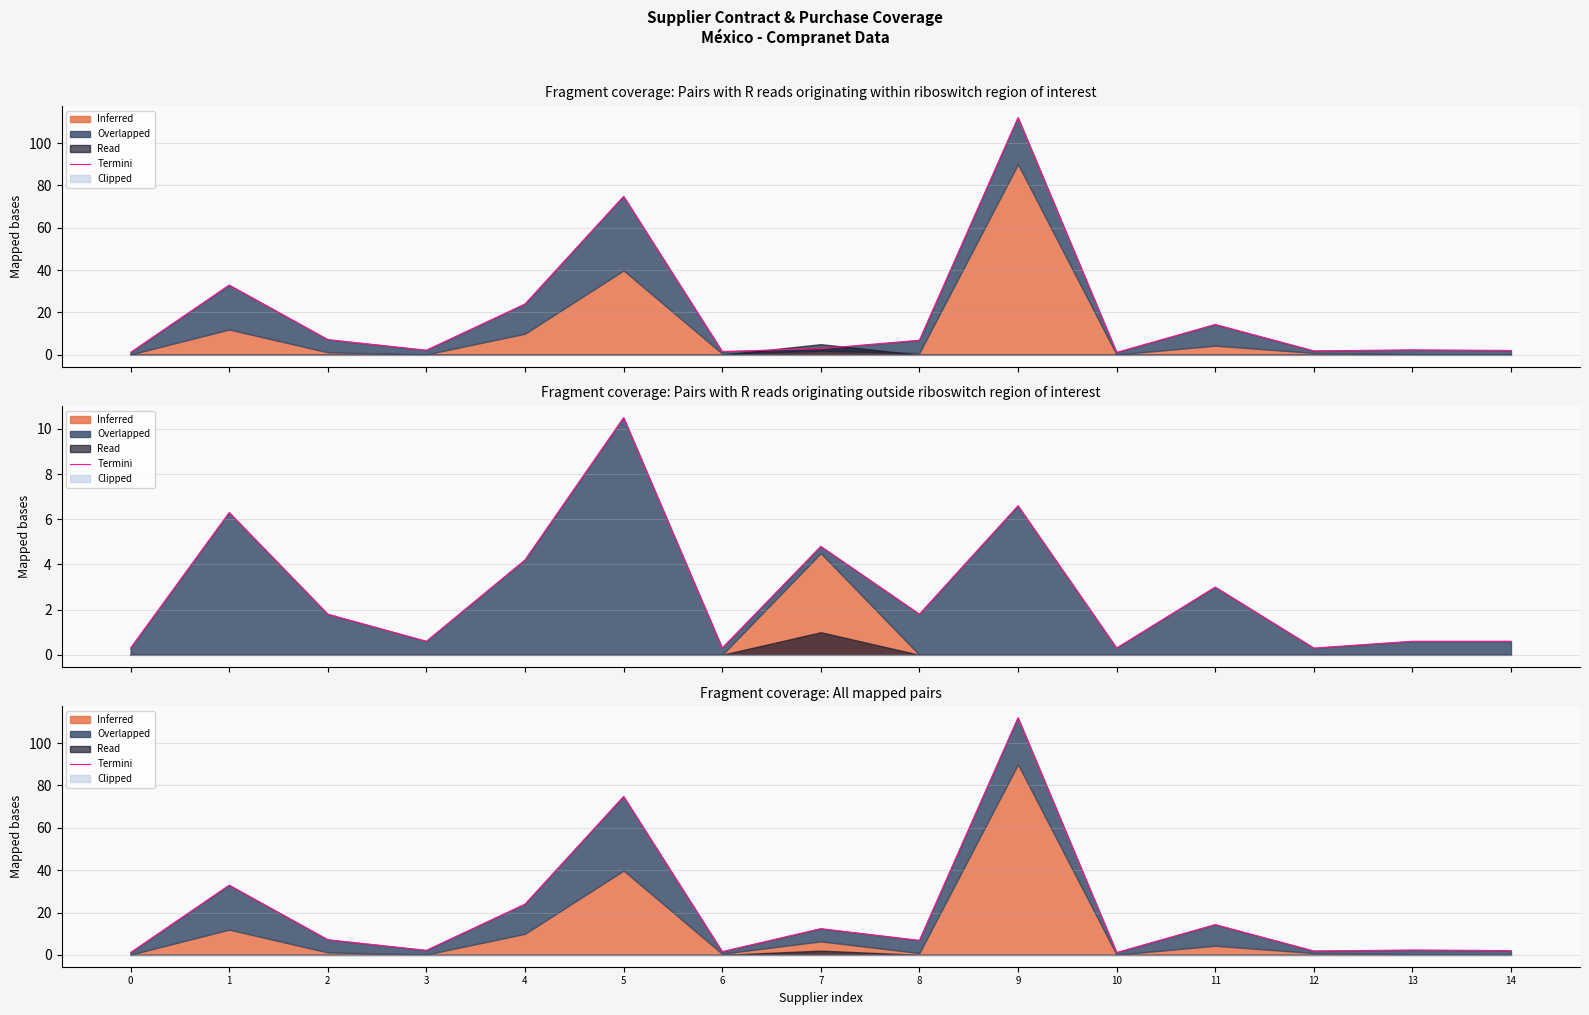

What is the maximum value shown in the chart?

112.0